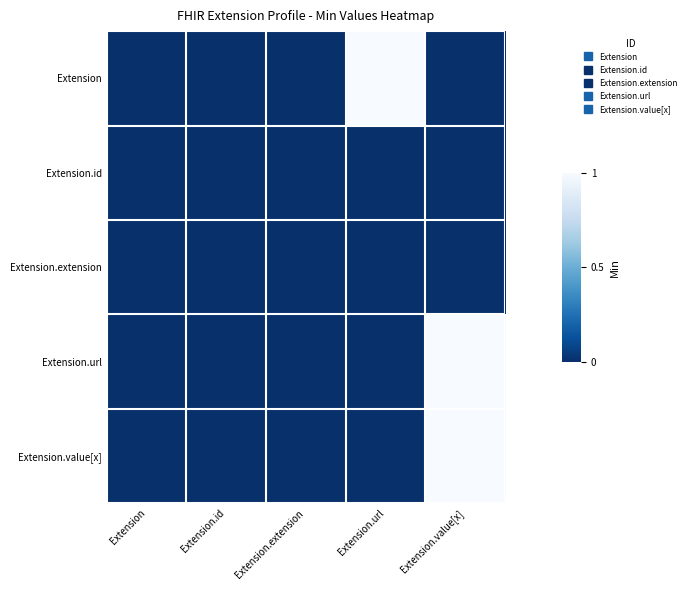

At how many categories does at least one series exceed 0?

2